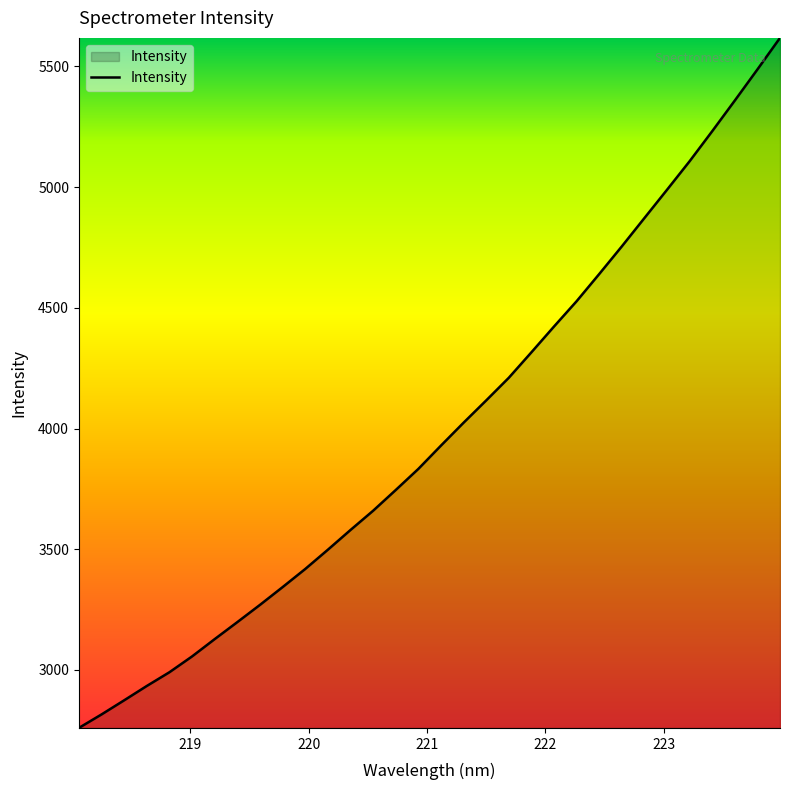

What is the maximum value shown in the chart?

5618.4